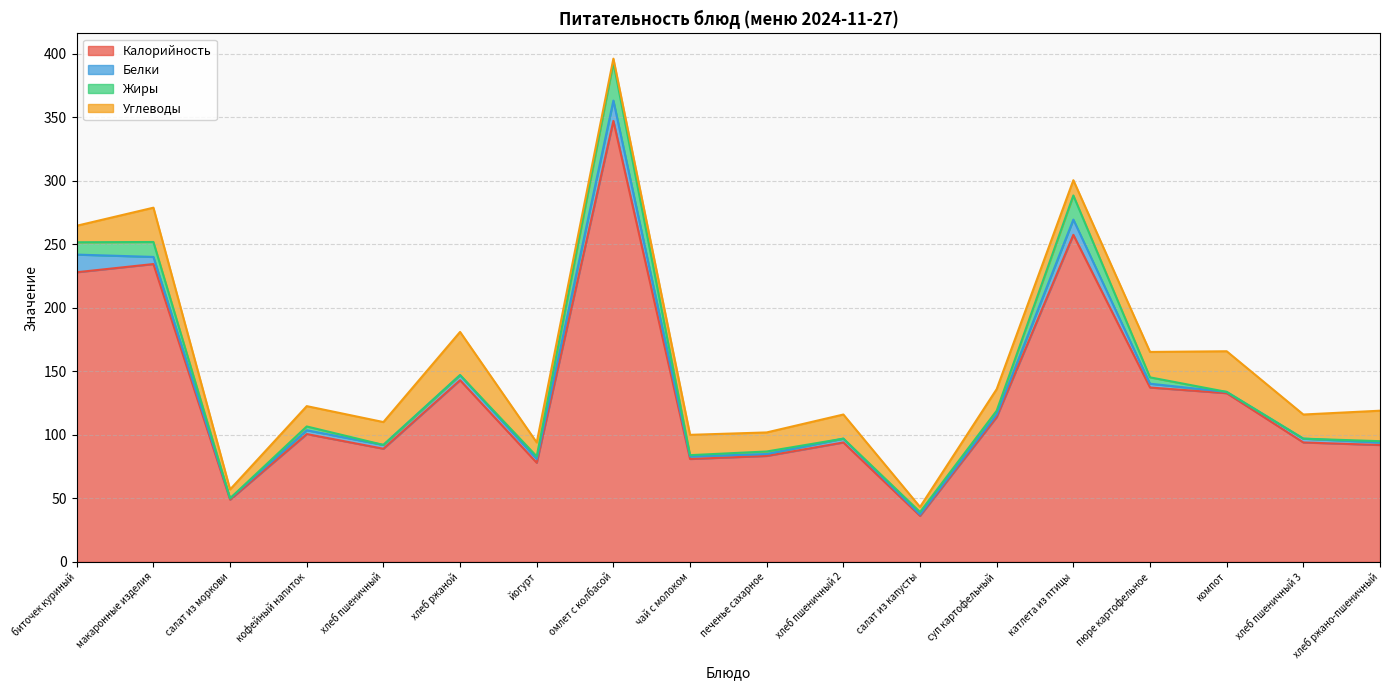

The value of Углеводы at биточек куриный is 6.6. True or false?

False